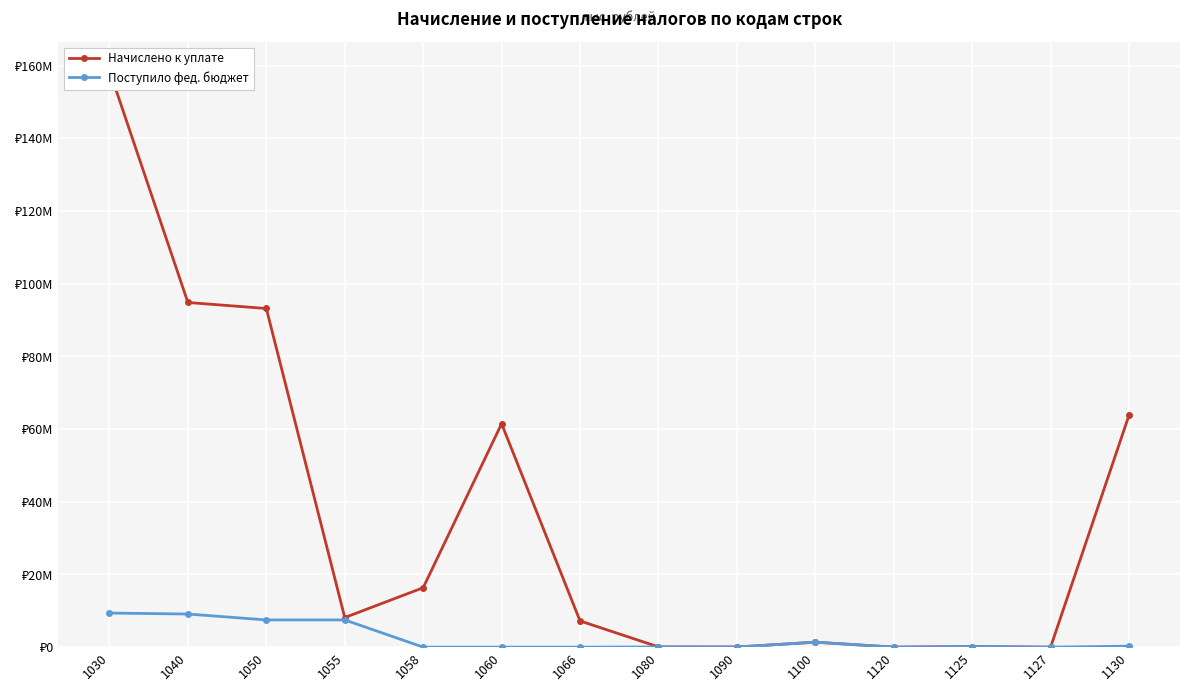

At which category does Поступило фед. бюджет reach its first local valley?

1090